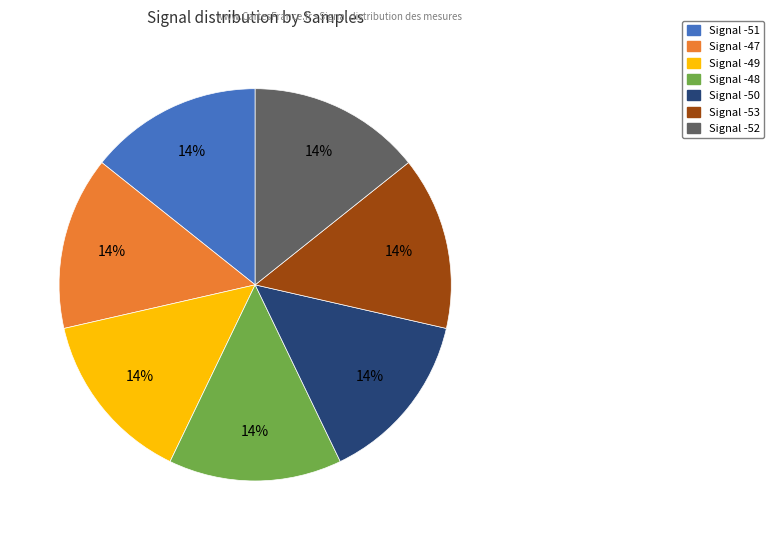

What percentage is the Signal -49 slice, to the nearest percent?

14%